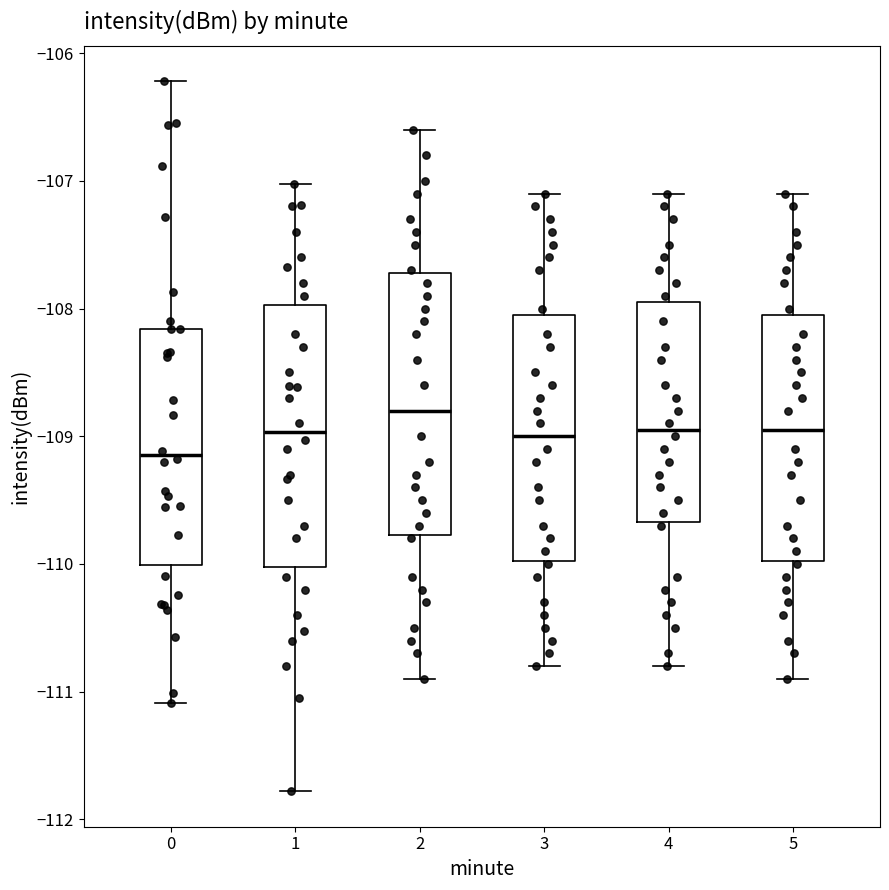

Where is the lower edge of the box at x = 5 on the y-axis? The values are not printed on the chart, so give them approximately, as read against the axis.

-110.0